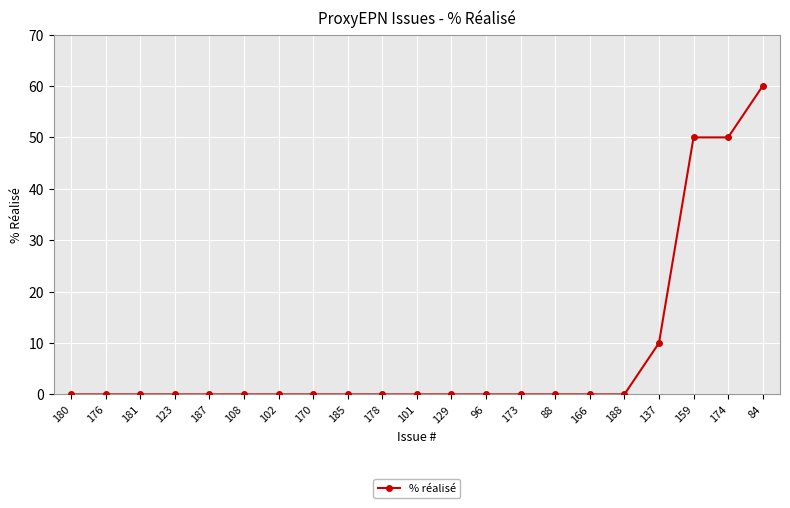

The chart shows a value of -41 at 188. True or false?

False